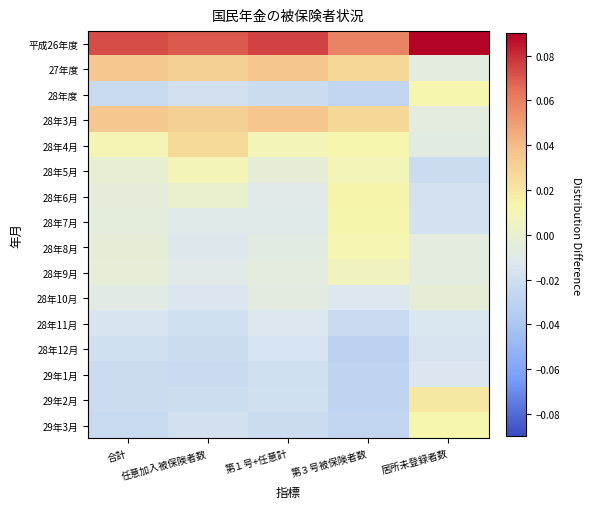

Between 第３号被保険者数 and 居所未登録者数, which series saw the biggest shift?

29年2月